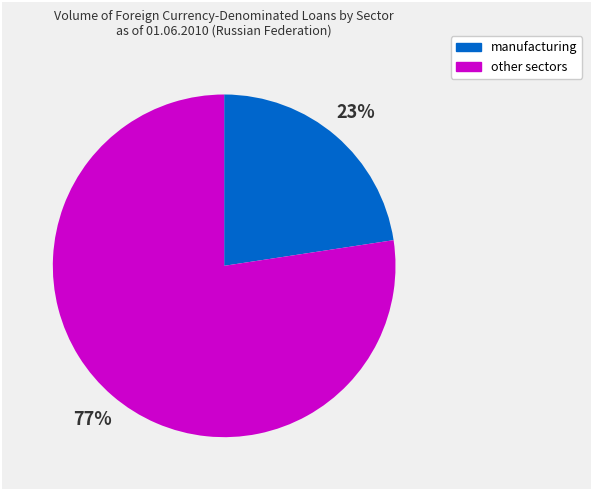

Is it true that other sectors is 77% of the pie?

True